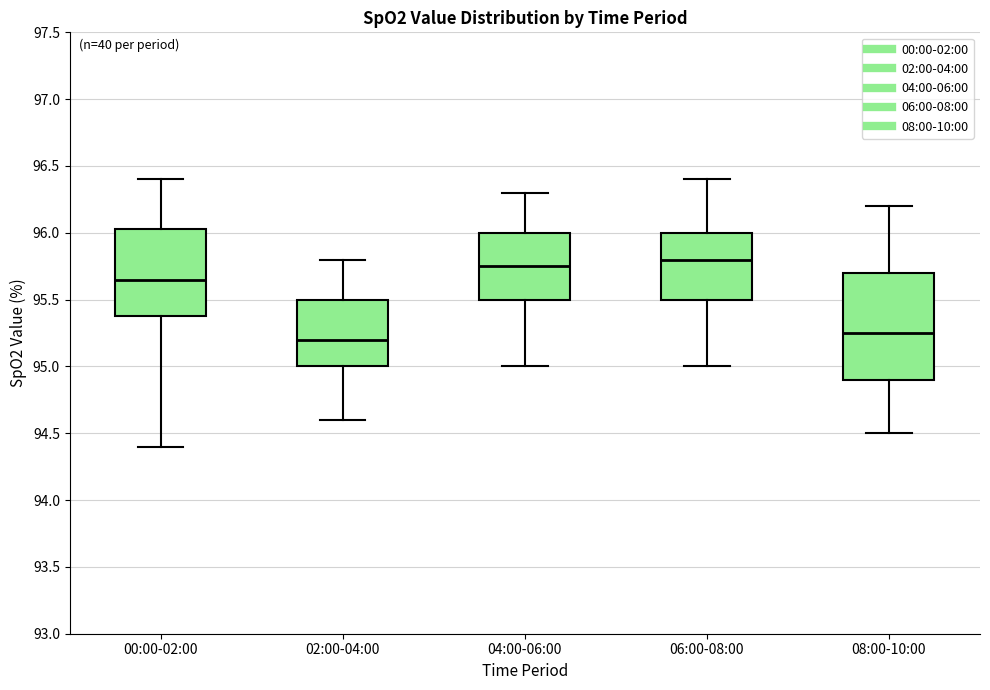

Where is the lower edge of the box for 02:00-04:00 on the y-axis? The values are not printed on the chart, so give them approximately, as read against the axis.

95.00